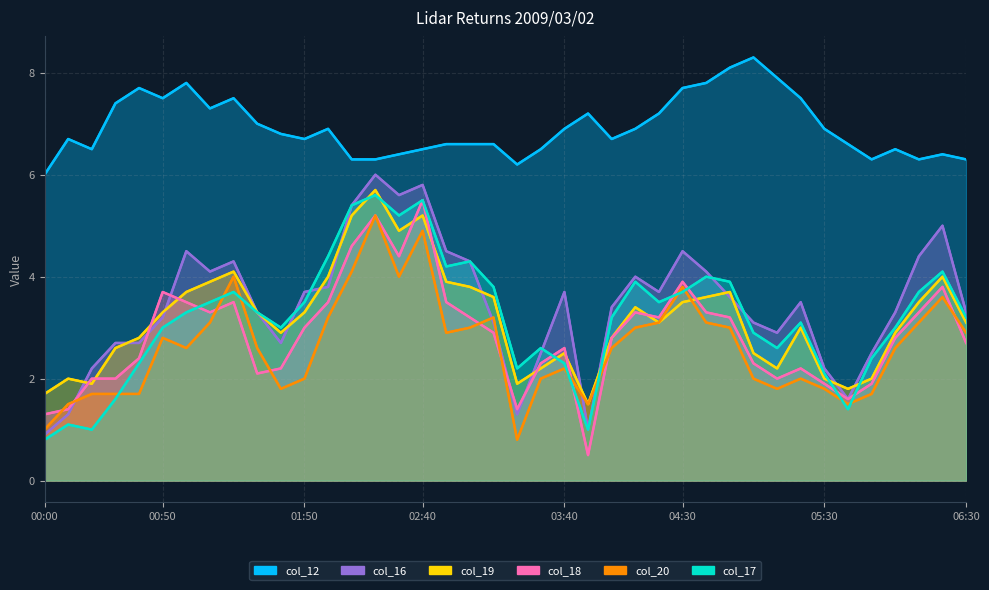

True or false: col_19 has more than 2 interior local peaks.

True